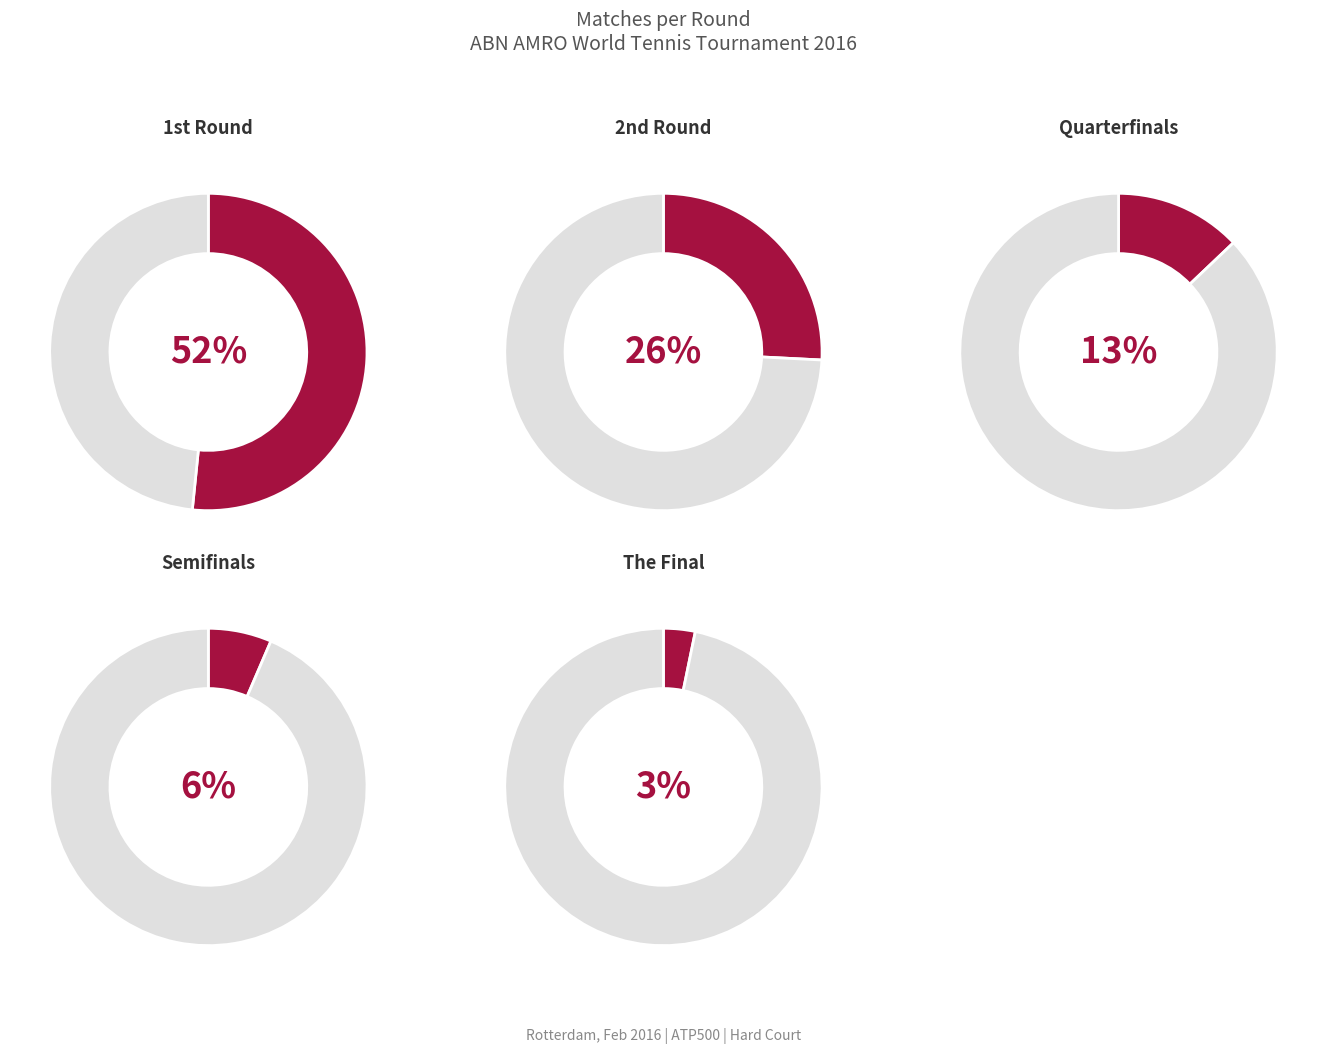

What is the largest slice in the pie chart?

1st Round